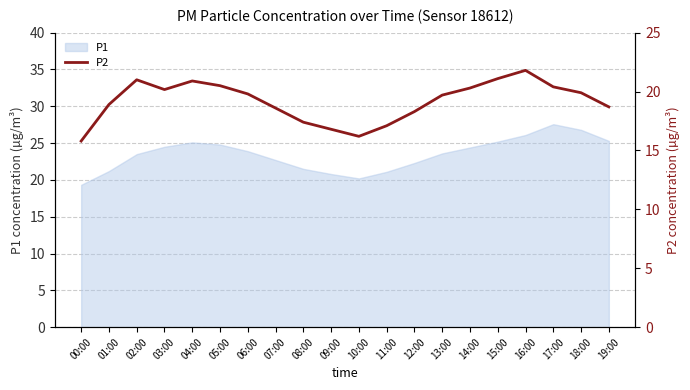

How many points are lower than both their immediate neighbors (excluding endpoints)?

2